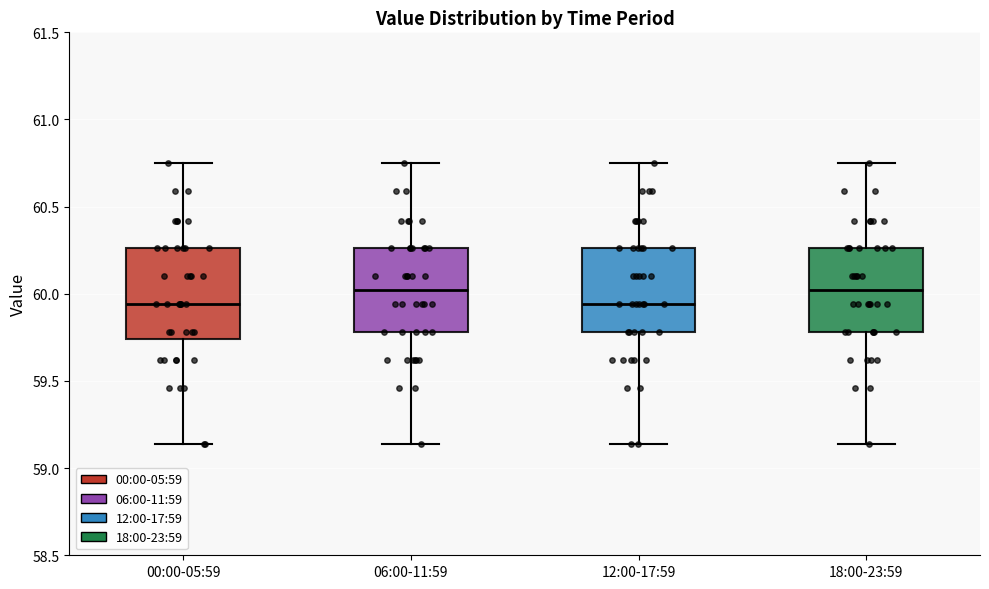

Reading left to right, read every box against the y-axis: the position of its median line, the range the box covers, and the ends of its whiskers. The values are not printed on the chart, so give them approximately, as read against the axis.

00:00-05:59: median 59.95, box 59.75 to 60.25, whiskers 59.15 to 60.75
06:00-11:59: median 60.00, box 59.80 to 60.25, whiskers 59.15 to 60.75
12:00-17:59: median 59.95, box 59.80 to 60.25, whiskers 59.15 to 60.75
18:00-23:59: median 60.00, box 59.80 to 60.25, whiskers 59.15 to 60.75